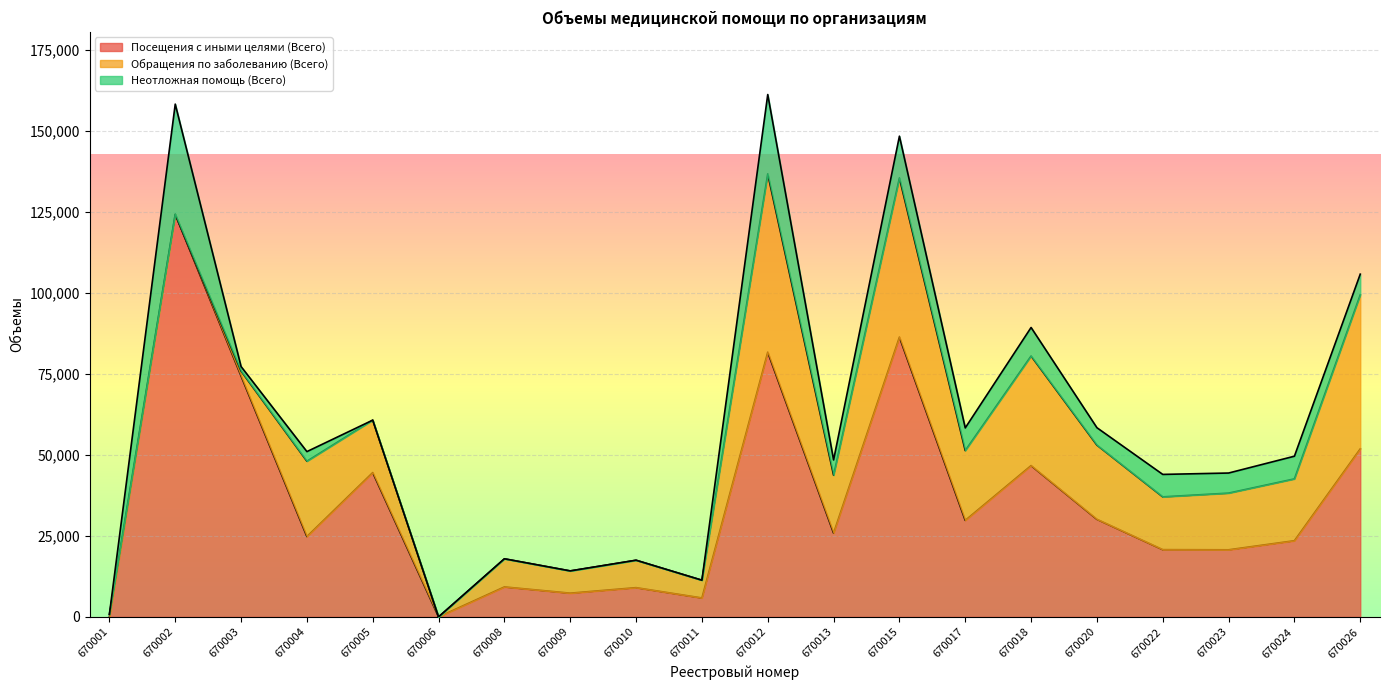

The value of Обращения по заболеванию (Всего) at 670024 is 19073. True or false?

True